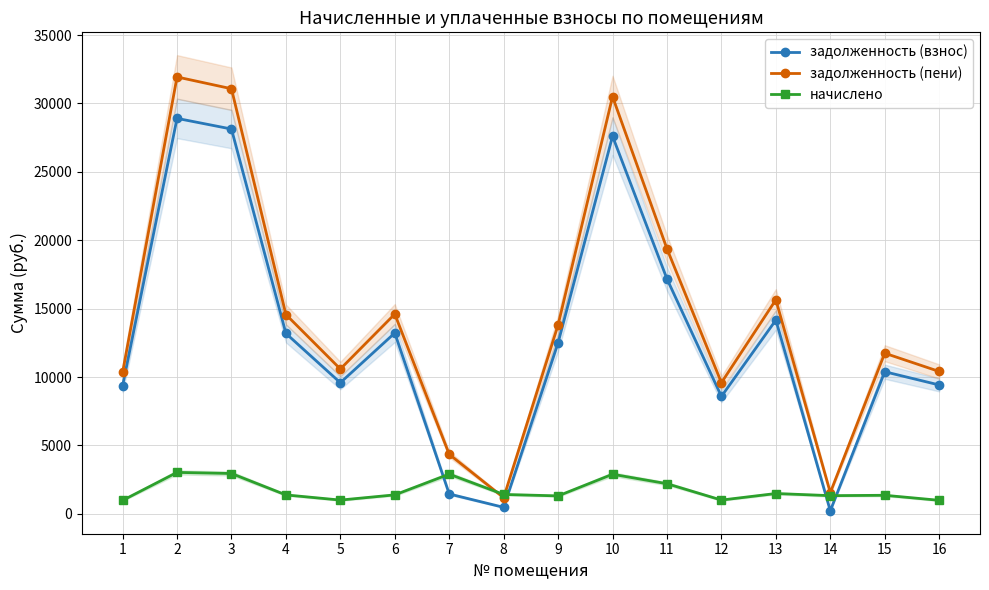

At how many categories does at least one series exceed 19024?

4